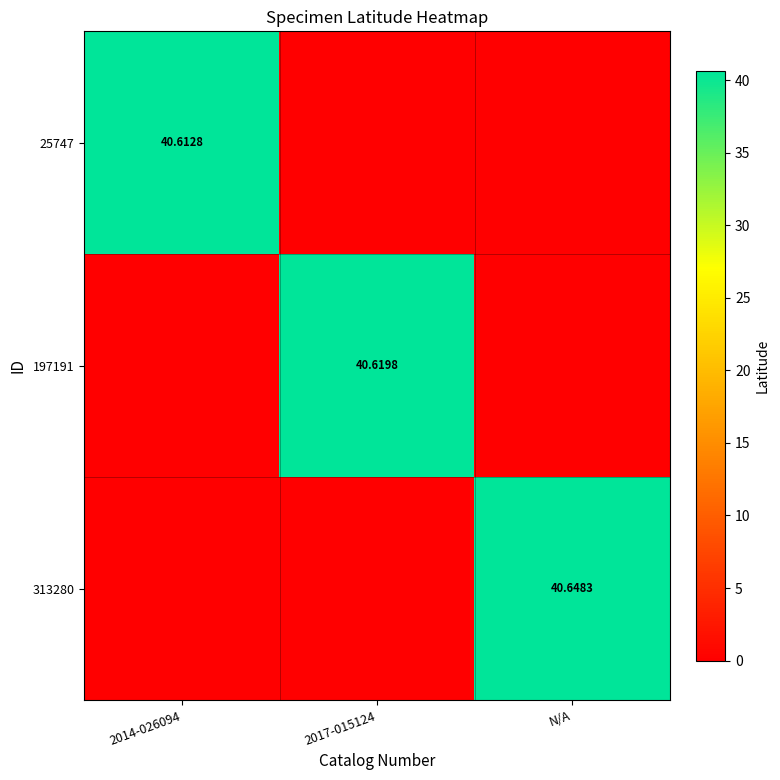

Is the value of 197191 at 2017-015124 greater than the value of 313280 at N/A?

No